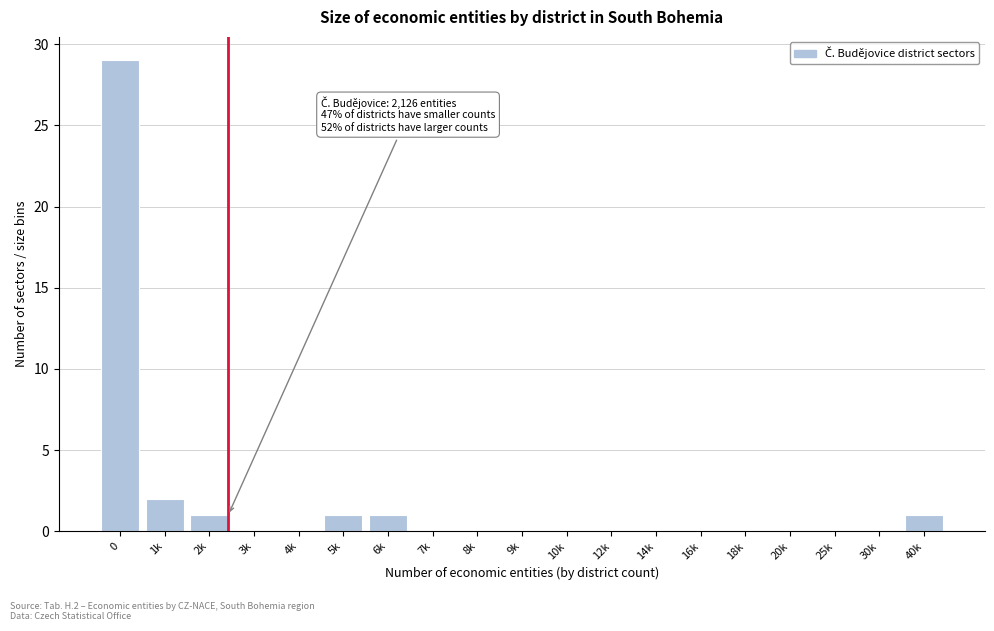

Reading left to right, transcribe all the data shown in this chart.

0=29	1k=2	2k=1	3k=0	4k=0	5k=1	6k=1	7k=0	8k=0	9k=0	10k=0	12k=0	14k=0	16k=0	18k=0	20k=0	25k=0	30k=0	40k=1